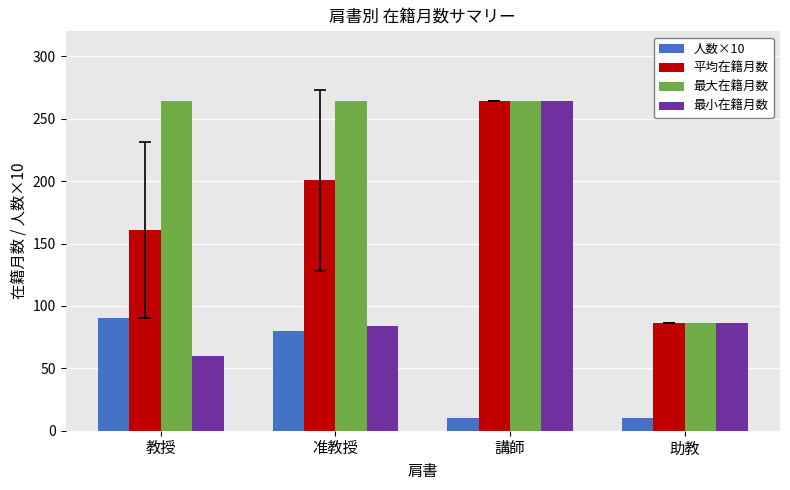

How many categories are shown in the chart?

4